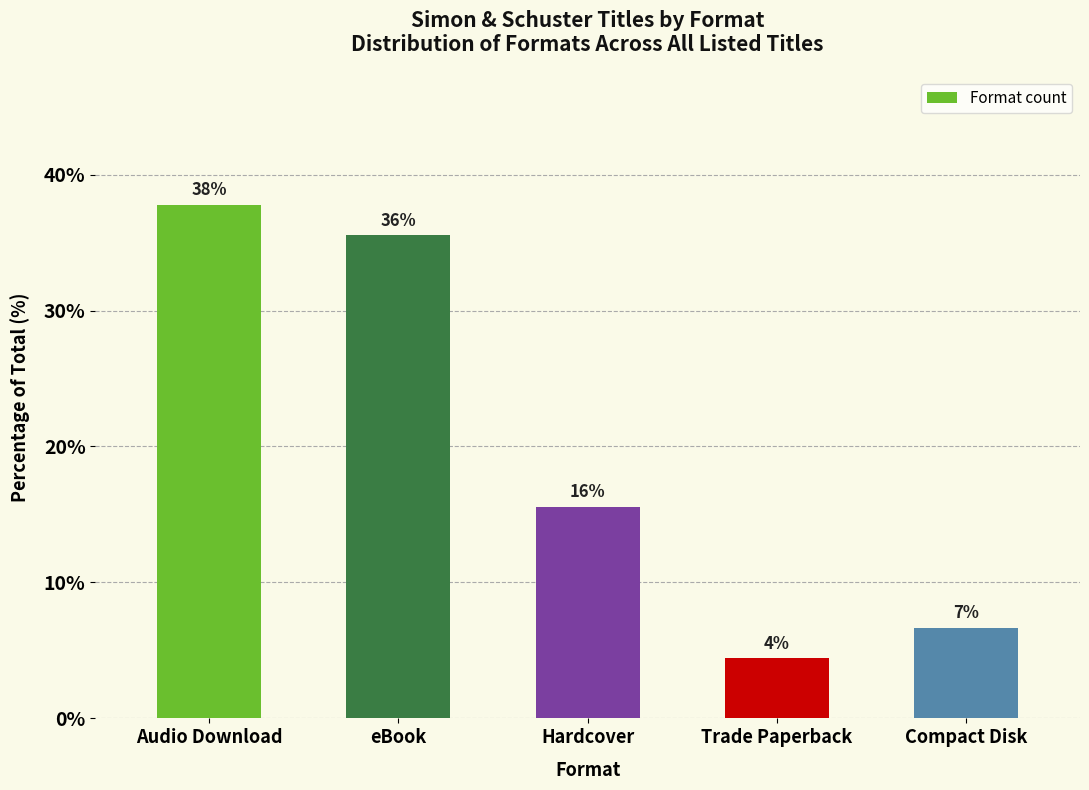

How many bars are there in total?

5